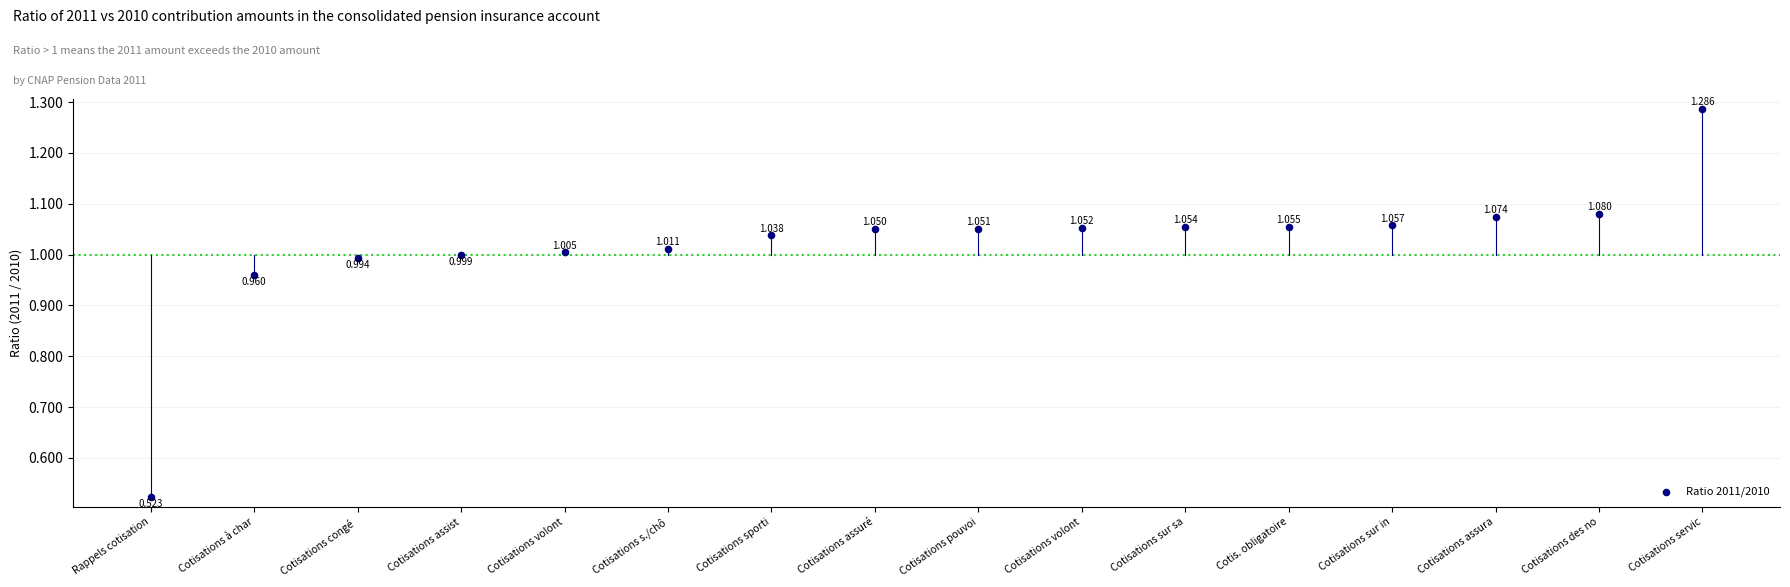

How many points are shown in the scatter plot?

16